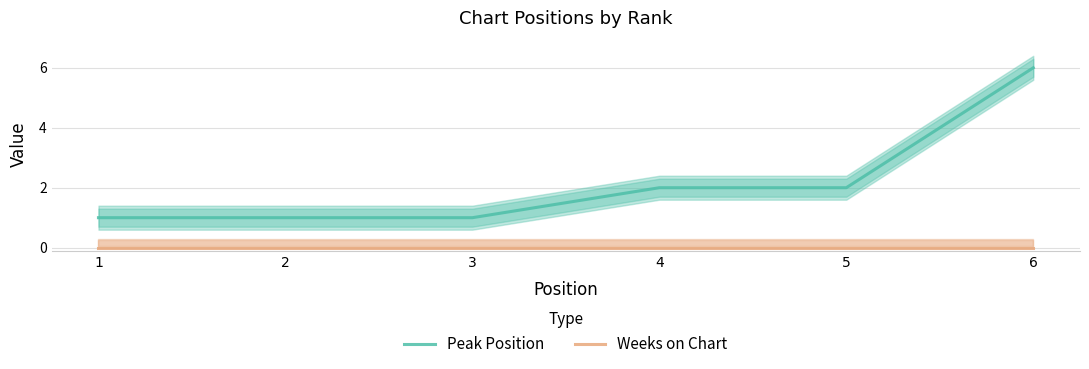

The value of Peak Position at 5 is 2. True or false?

True